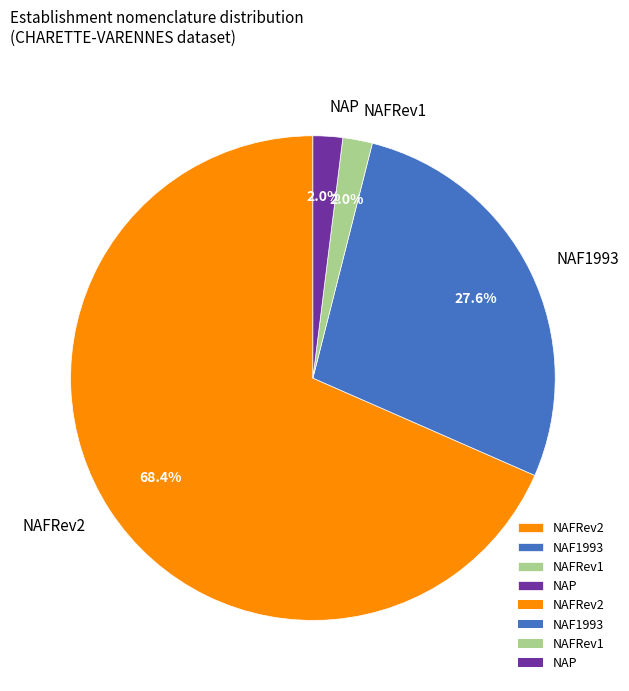

What is the ratio of the value at NAFRev2 to the value at NAF1993?

2.5